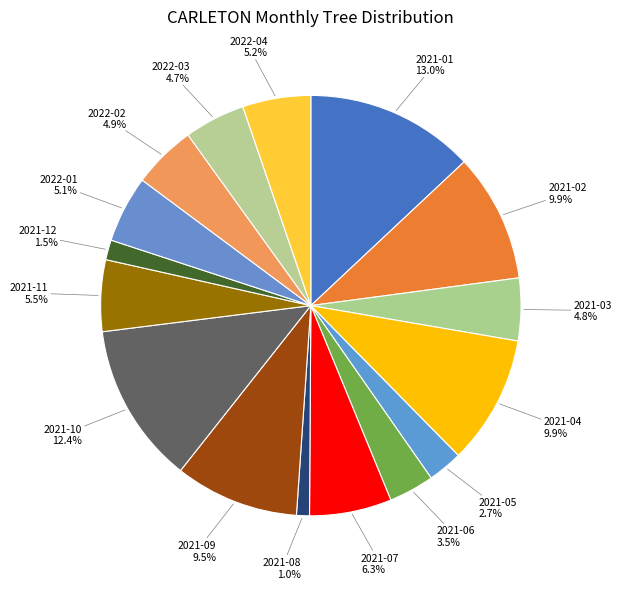

To the nearest percent, what percentage of the pie is 2021-02?

10%